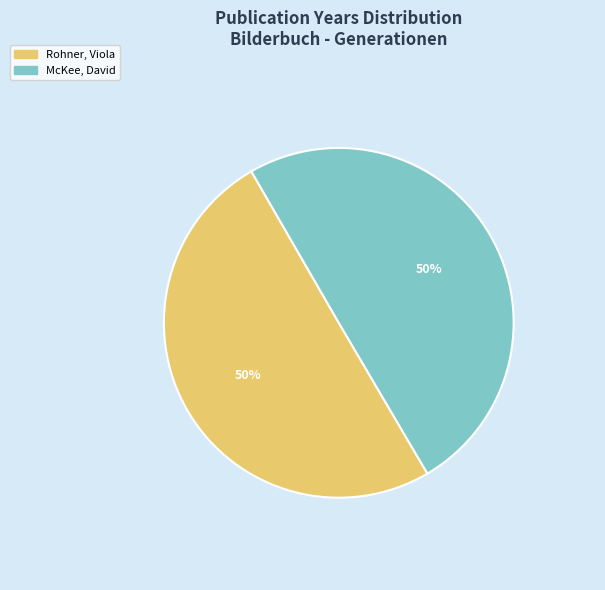

Combined, do McKee, David and Rohner, Viola account for over 50%?

Yes